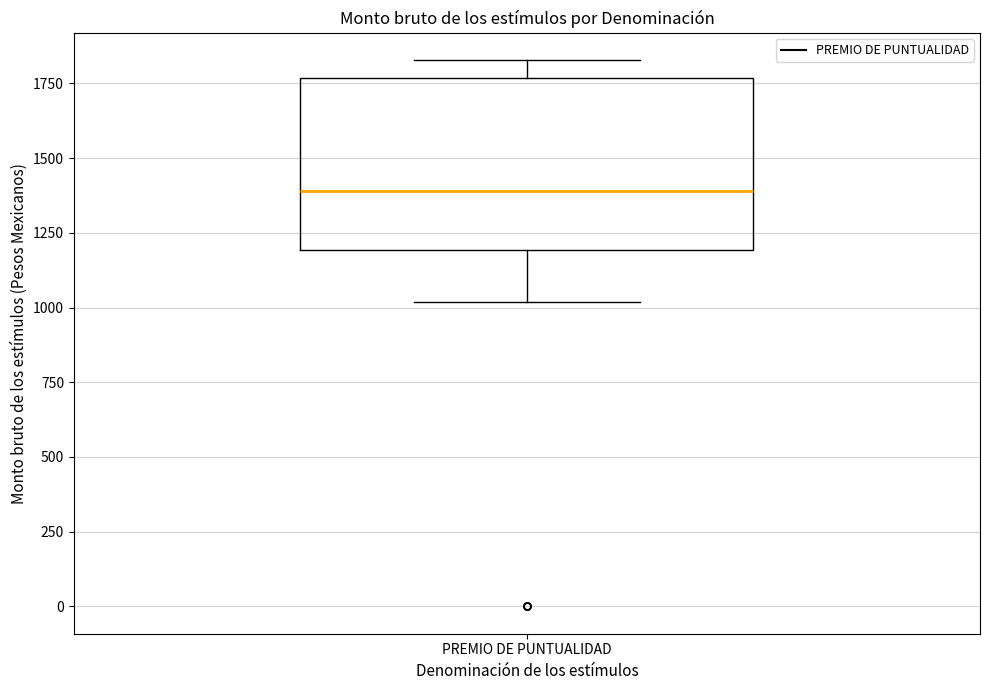

Where does the lower whisker of the box for PREMIO DE PUNTUALIDAD end on the y-axis? The values are not printed on the chart, so give them approximately, as read against the axis.

1000